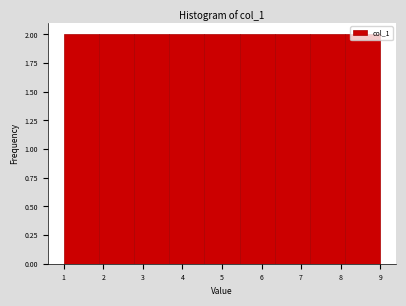

Reading left to right, list every bar in this chart as the range it spans on the x-axis followed by its height. Neither the bar edges nor the heights are printed on the chart, so give them approximately, as read against the axes.

1.0 to 1.9: 2
1.9 to 2.8: 2
2.8 to 3.7: 2
3.7 to 4.6: 2
4.6 to 5.4: 2
5.4 to 6.3: 2
6.3 to 7.2: 2
7.2 to 8.1: 2
8.1 to 9.0: 2